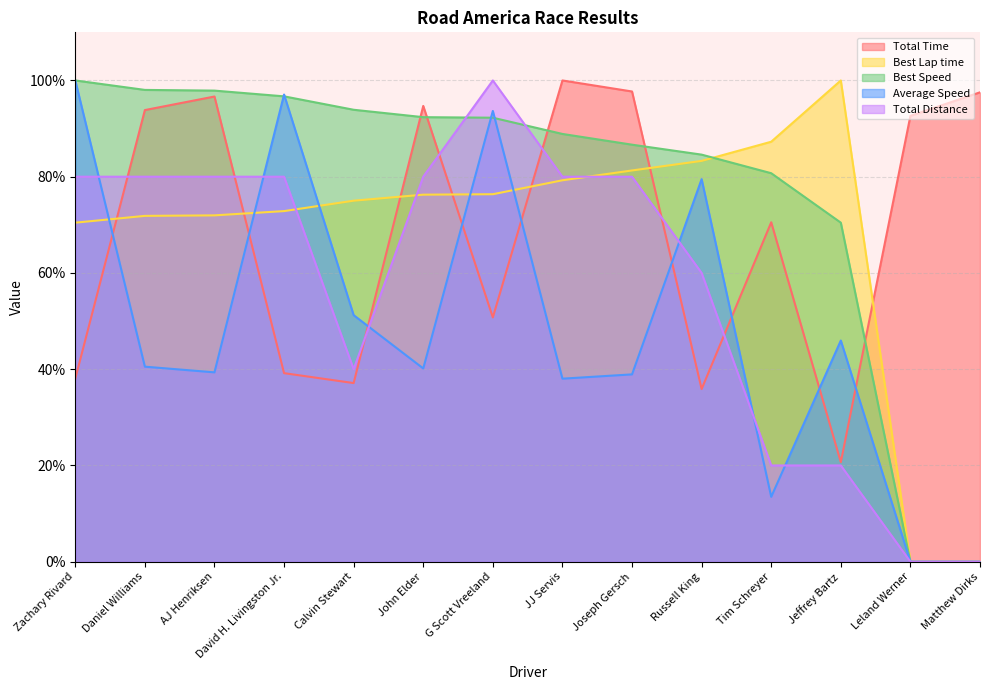

What position from the right is AJ Henriksen?

12